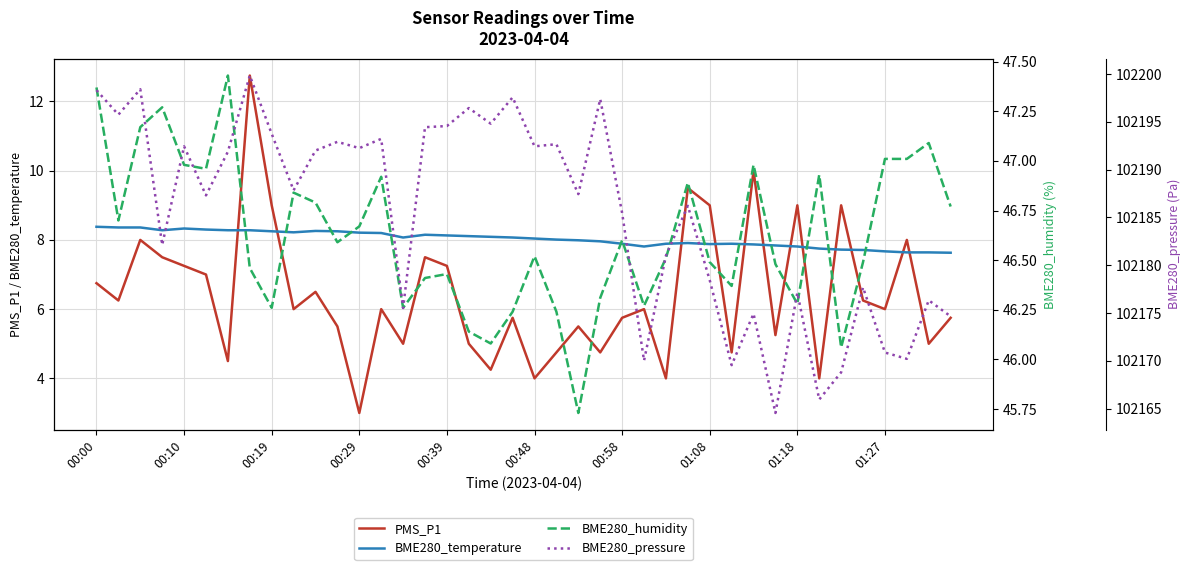

Which series ends up on top after the final intersection of PMS_P1 and BME280_temperature?

BME280_temperature